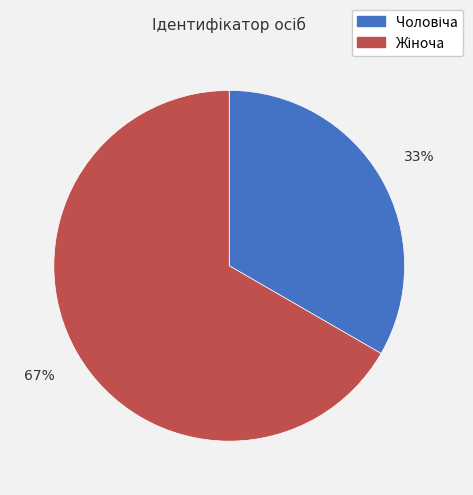

Is there any slice that represents more than half of the pie?

Yes